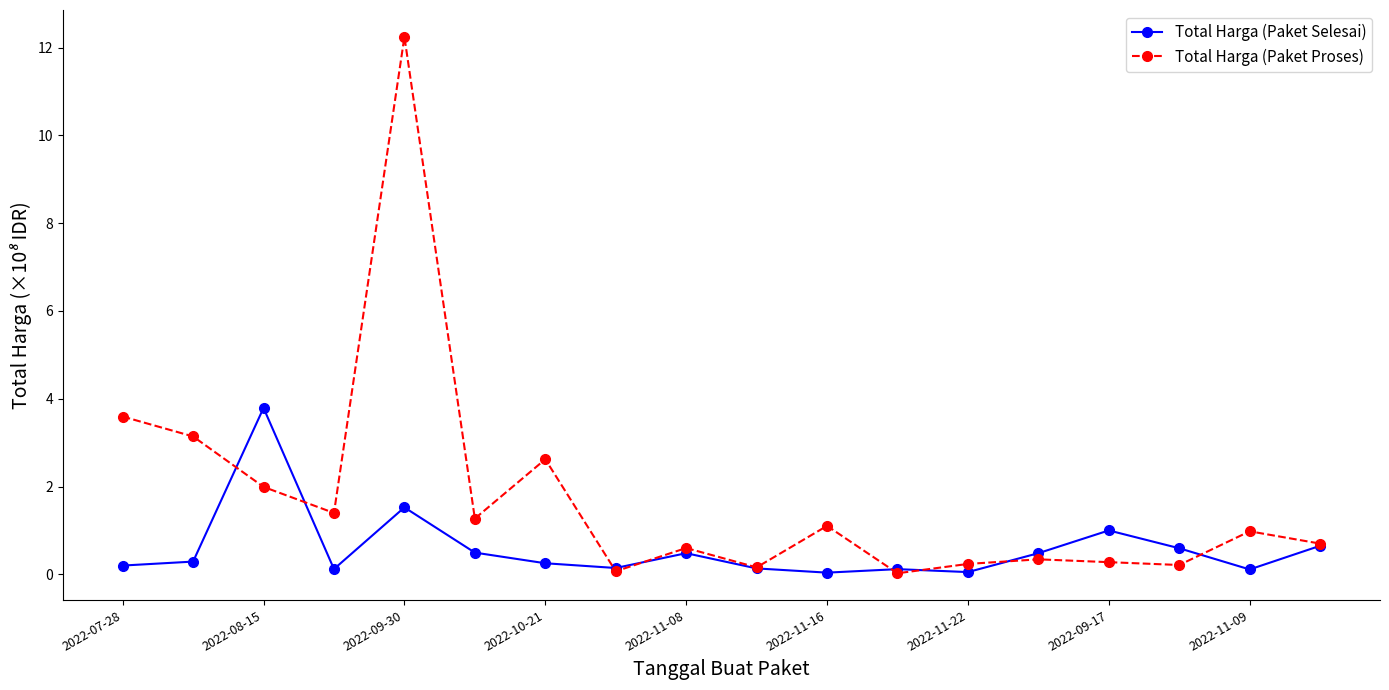

List the series in order of their peak value, highest first.

Total Harga (Paket Proses), Total Harga (Paket Selesai)